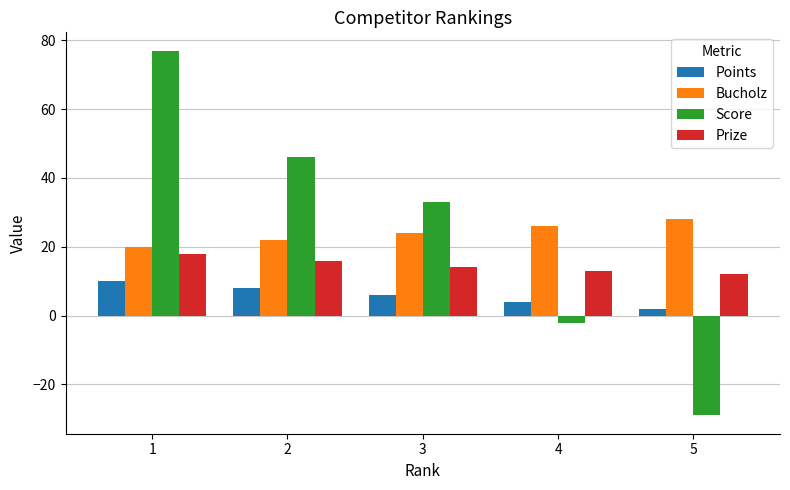

Rank the series at 3 from lowest to highest value.

Points, Prize, Bucholz, Score